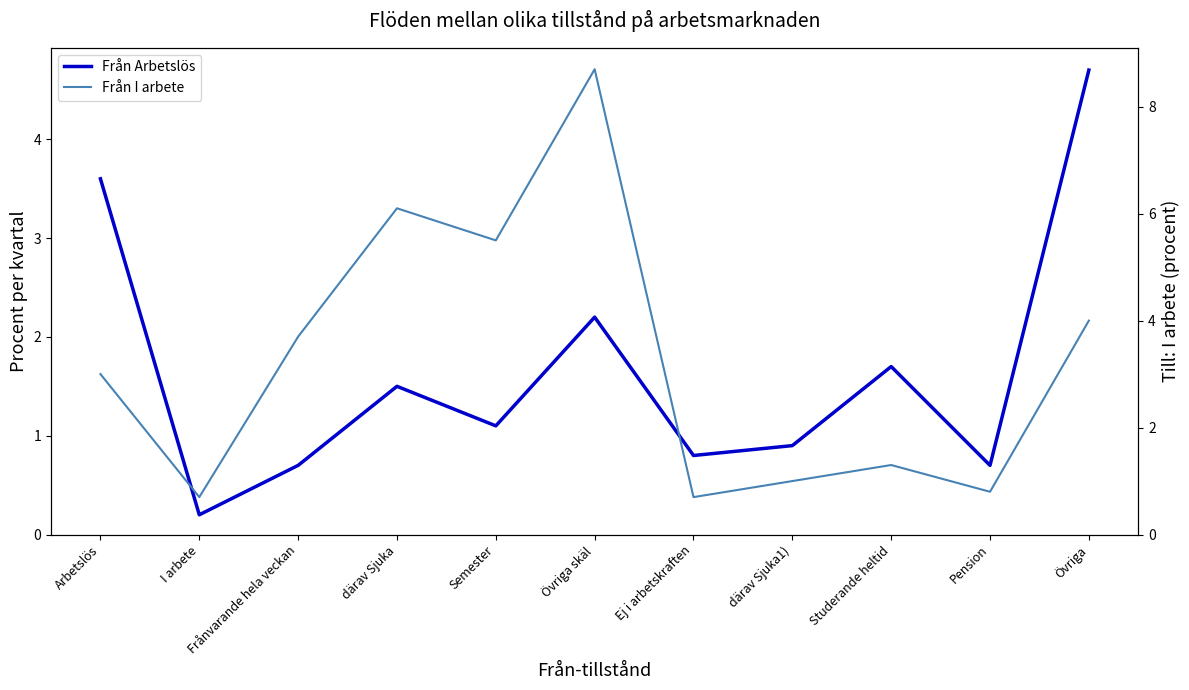

Between därav Sjuka and Övriga, which is larger?

Övriga